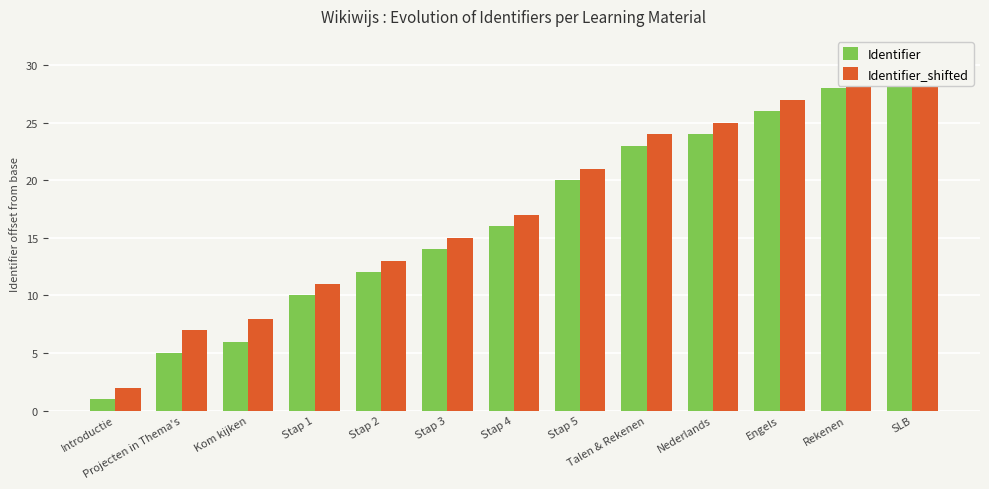

Reading right to left, extract all data points from this chart.

Identifier: SLB=30	Rekenen=28	Engels=26	Nederlands=24	Talen & Rekenen=23	Stap 5=20	Stap 4=16	Stap 3=14	Stap 2=12	Stap 1=10	Kom kijken=6	Projecten in Thema's=5	Introductie=1
Identifier_shifted: SLB=31	Rekenen=29	Engels=27	Nederlands=25	Talen & Rekenen=24	Stap 5=21	Stap 4=17	Stap 3=15	Stap 2=13	Stap 1=11	Kom kijken=8	Projecten in Thema's=7	Introductie=2